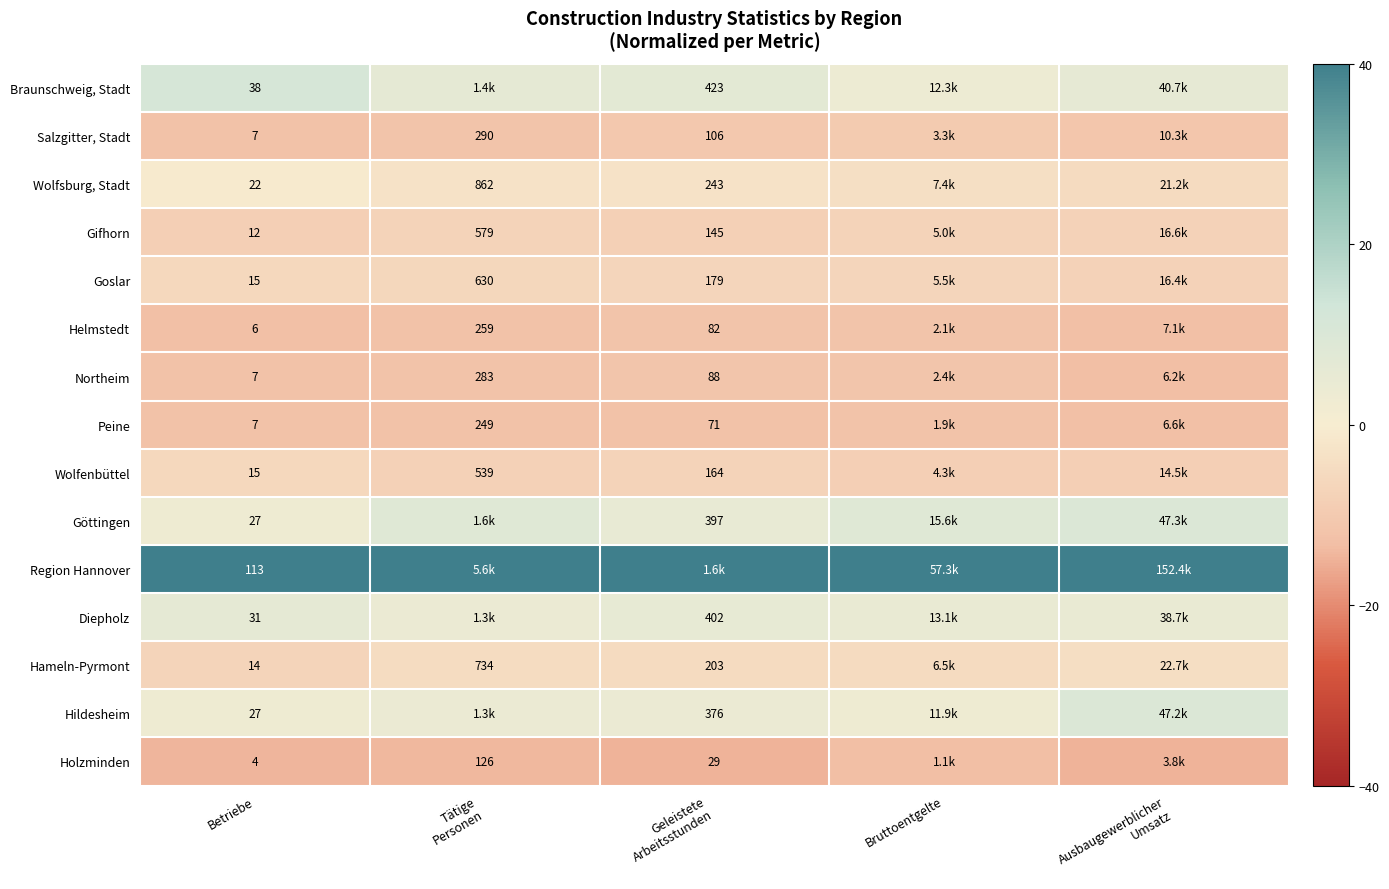

True or false: Gifhorn has a value of -11.3 at Geleistete Arbeitsstunden.

False